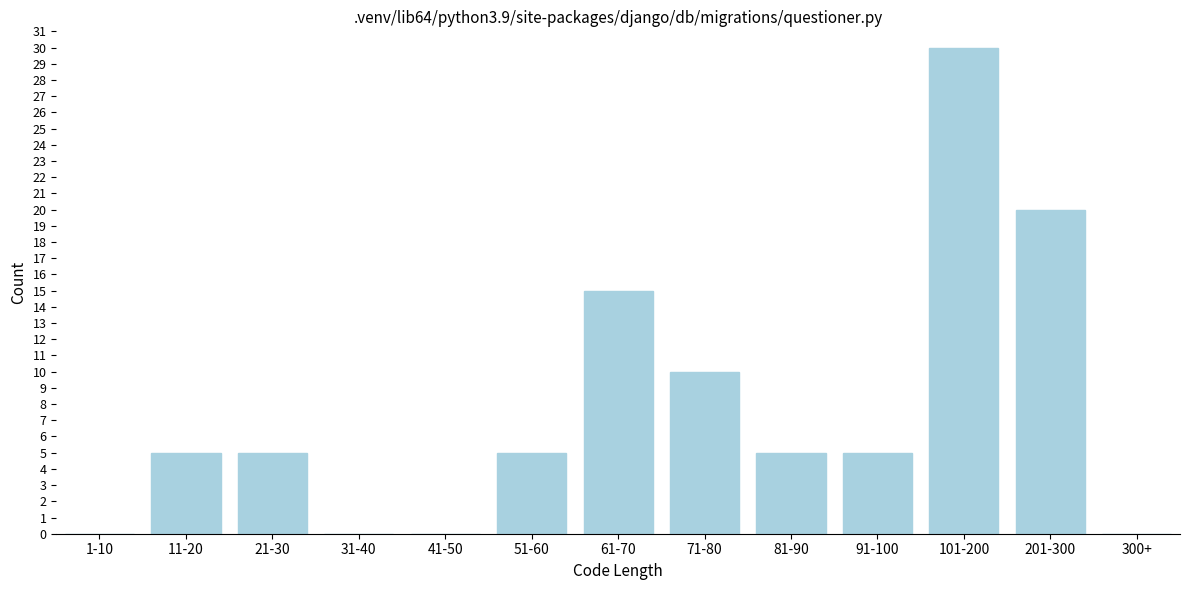

Reading right to left, transcribe all the data shown in this chart.

300+=0	201-300=20	101-200=30	91-100=5	81-90=5	71-80=10	61-70=15	51-60=5	41-50=0	31-40=0	21-30=5	11-20=5	1-10=0